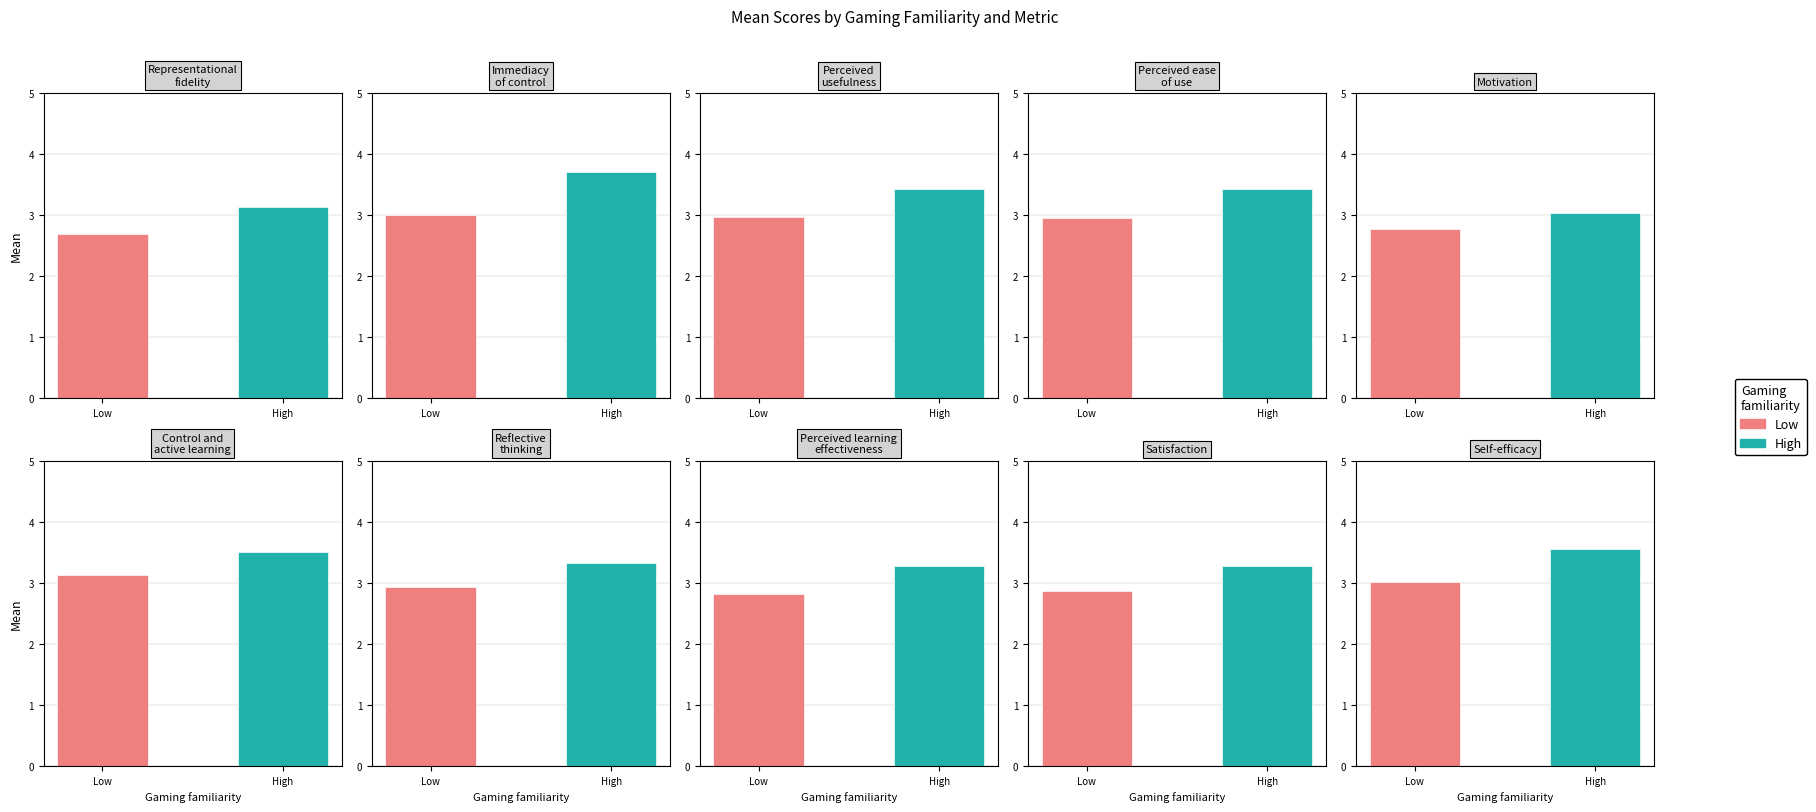

Reading right to left, extract all data points from this chart.

Low: 3.0	2.9	2.8	2.9	3.1	2.8	3.0	3.0	3.0	2.7
High: 3.5	3.3	3.3	3.3	3.5	3.0	3.4	3.4	3.7	3.1